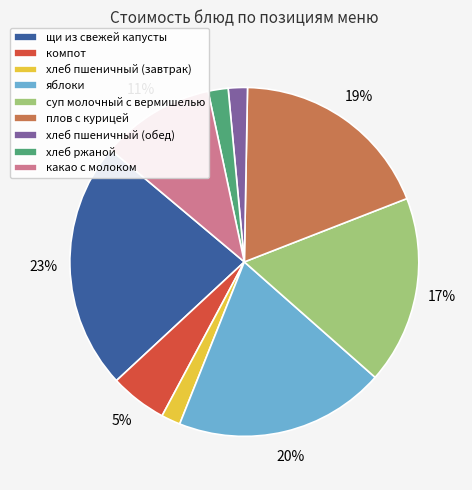

Is the sum of яблоки and компот greater than half?

No